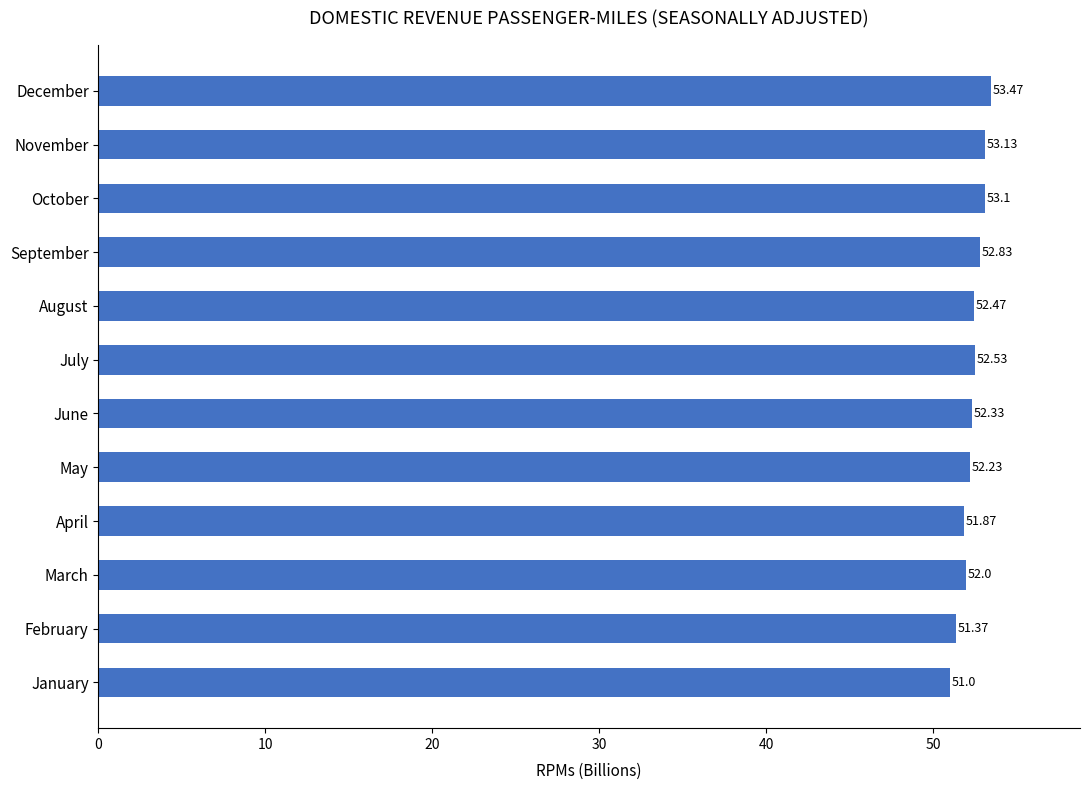

Count the number of categories in the chart.

12